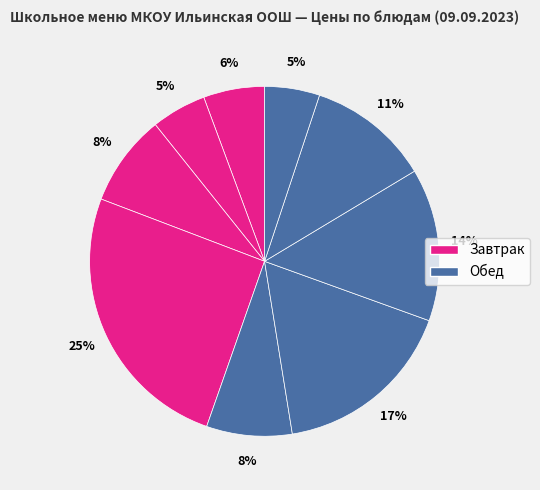

How many segments does this pie chart have?

9